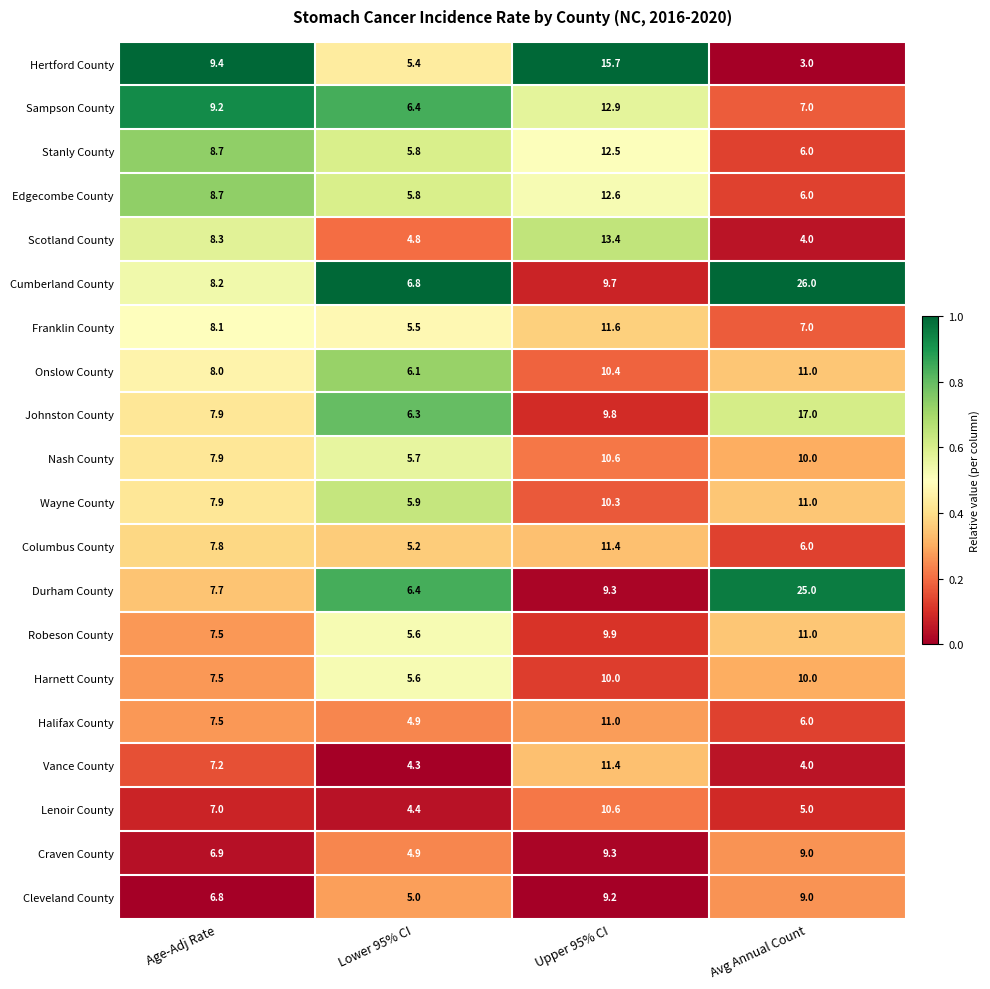

What is the lowest value of the Harnett County series?

5.6